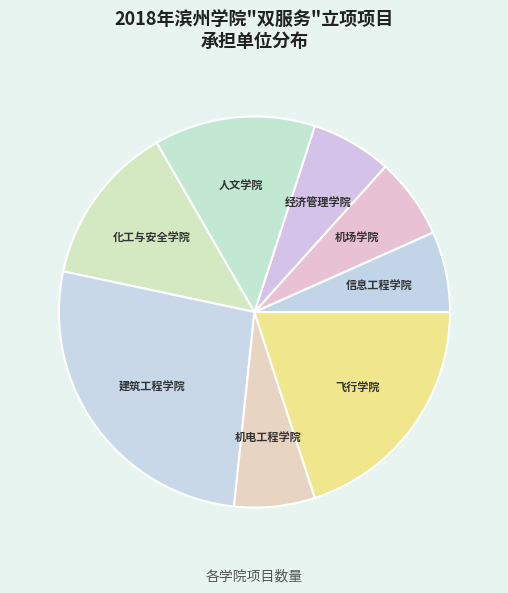

Which category has the smallest portion of the pie?

机电工程学院